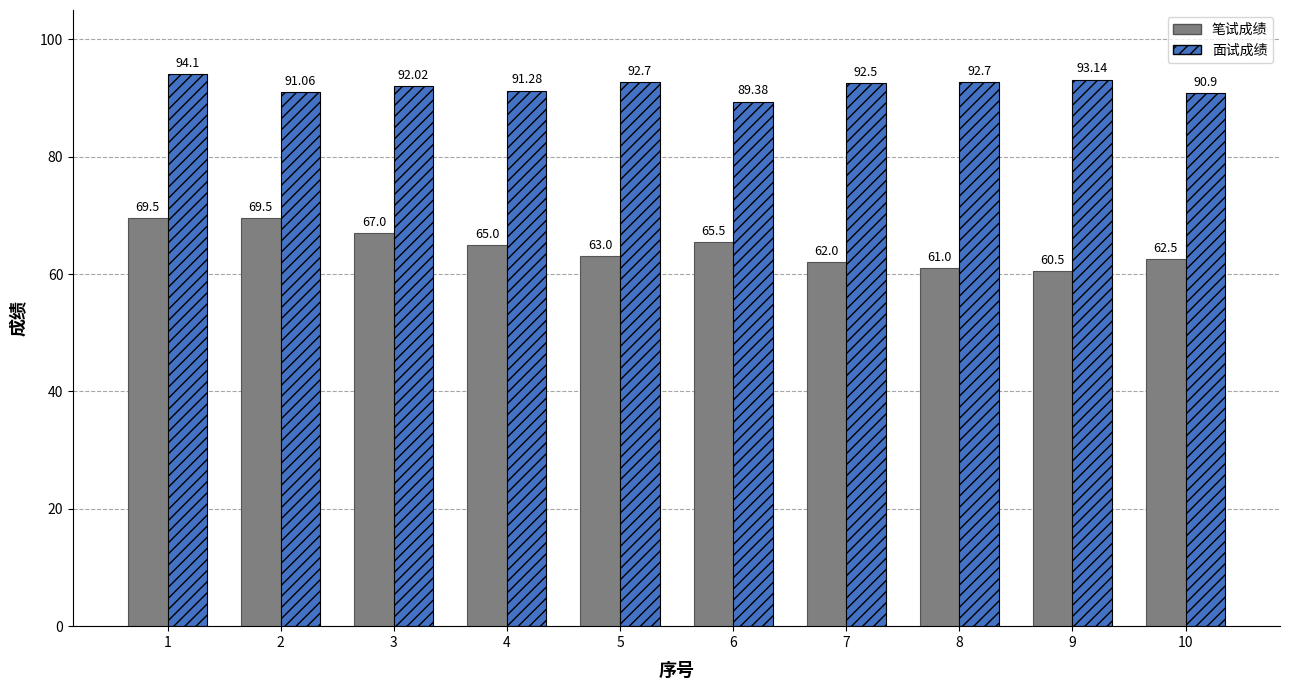

At which category does the chart reach its peak across all series?

1